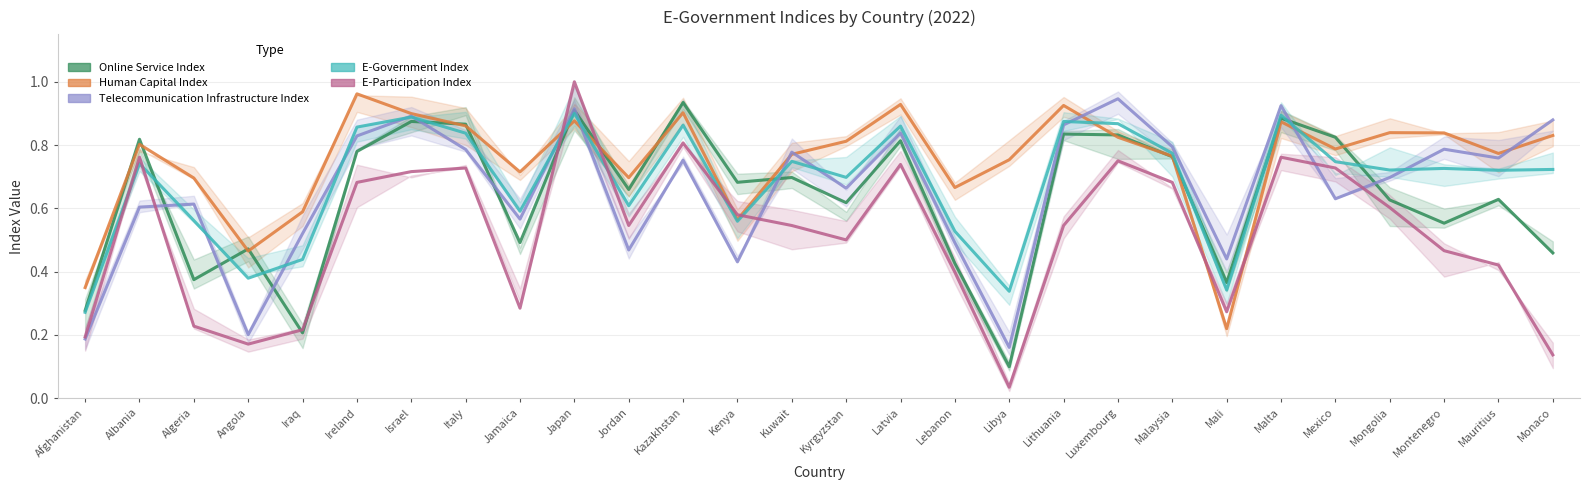

What is the sum of all E-Government Index values?

19.1